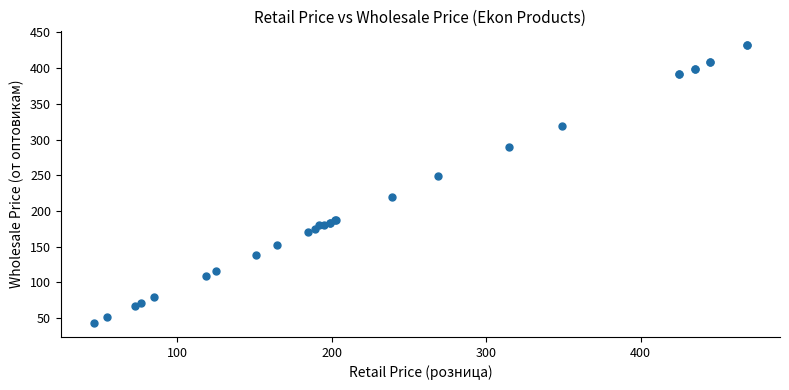

What Y value in the scatter plot is closest to 237?

249